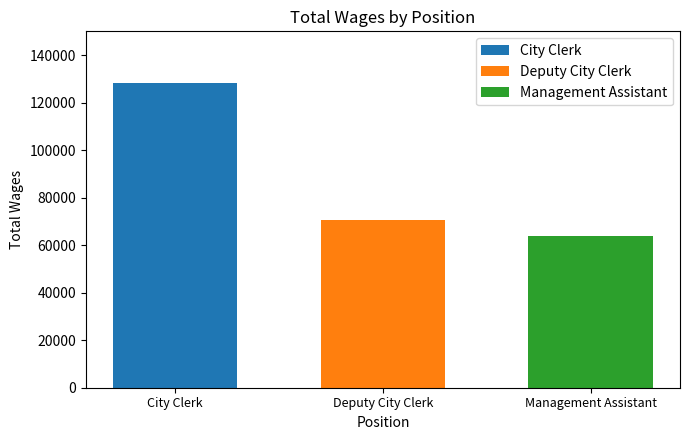

What is the minimum value shown in the chart?

64009